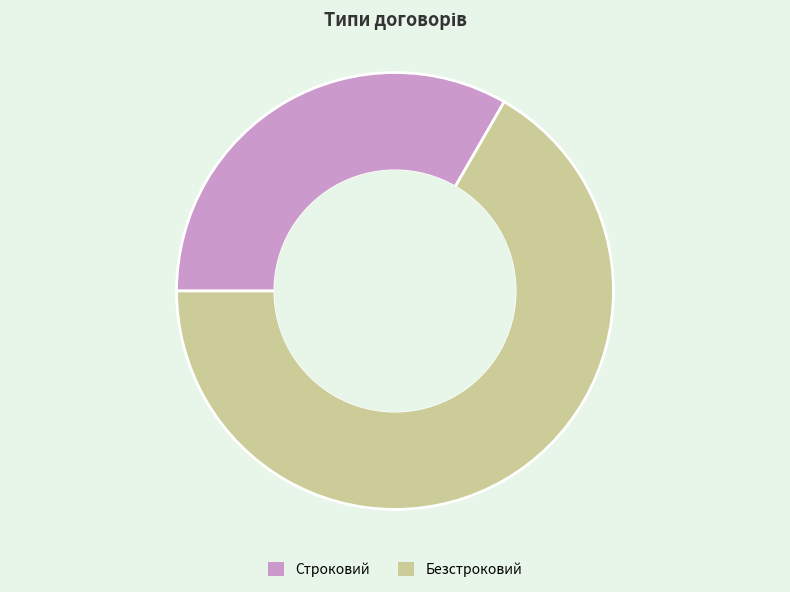

Rank the categories by value from lowest to highest.

Строковий, Безстроковий